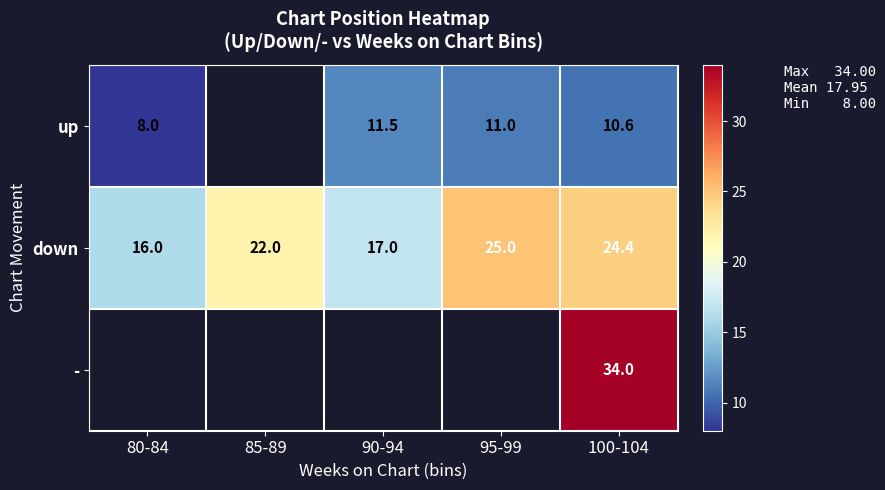

At 100-104, list the series in order from largest to smallest.

-, down, up